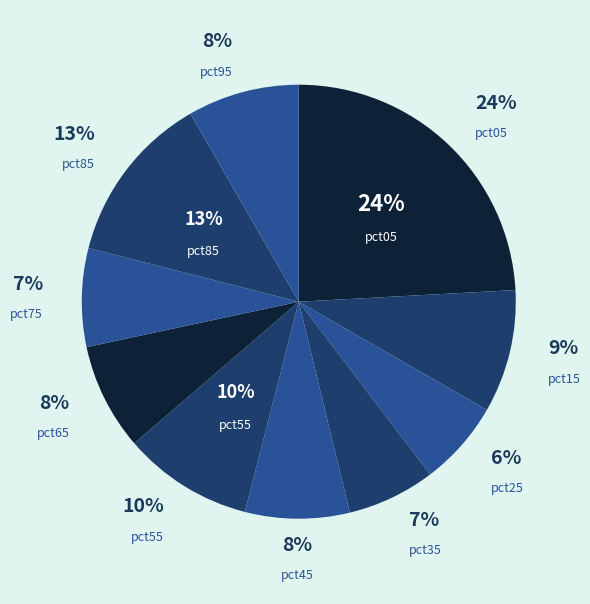

How many segments does this pie chart have?

10